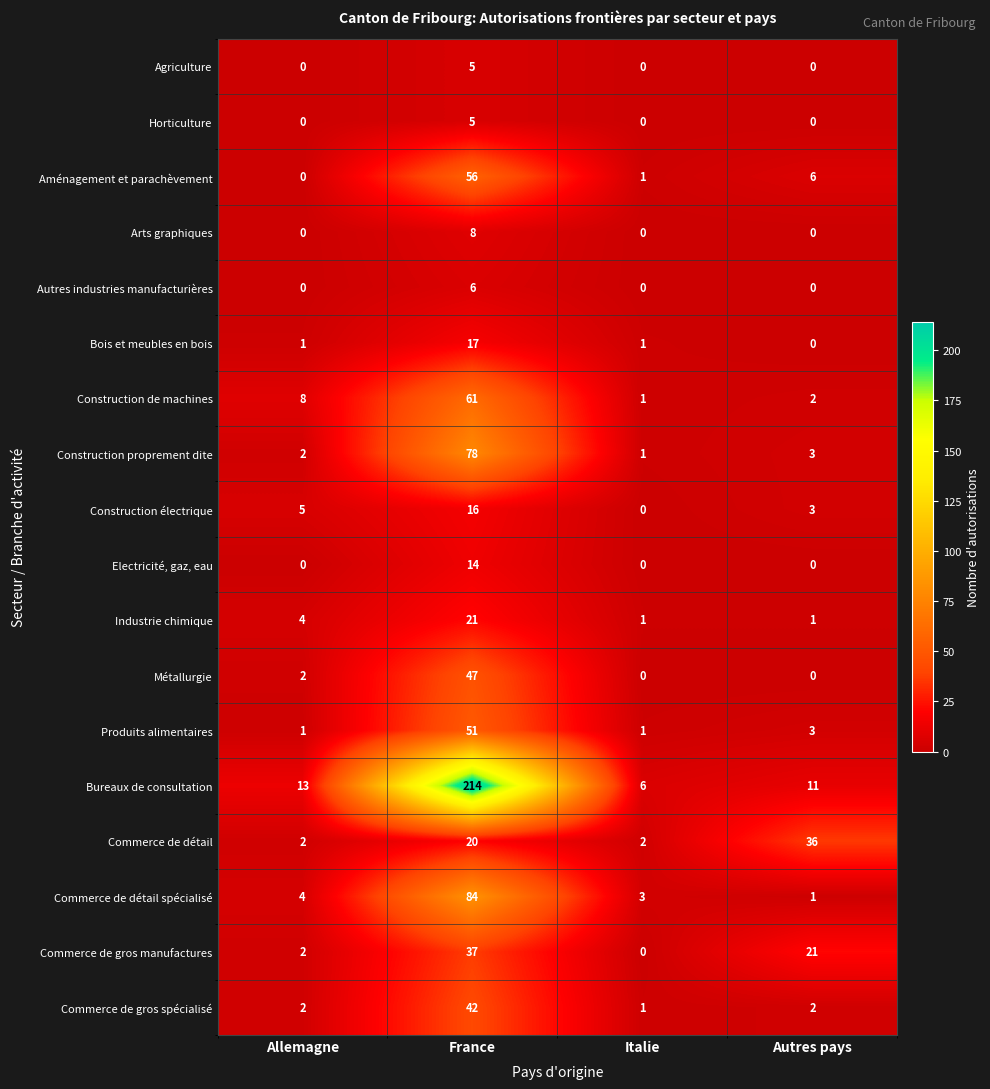

What is the sum of the Commerce de détail values at Italie and Autres pays?

38